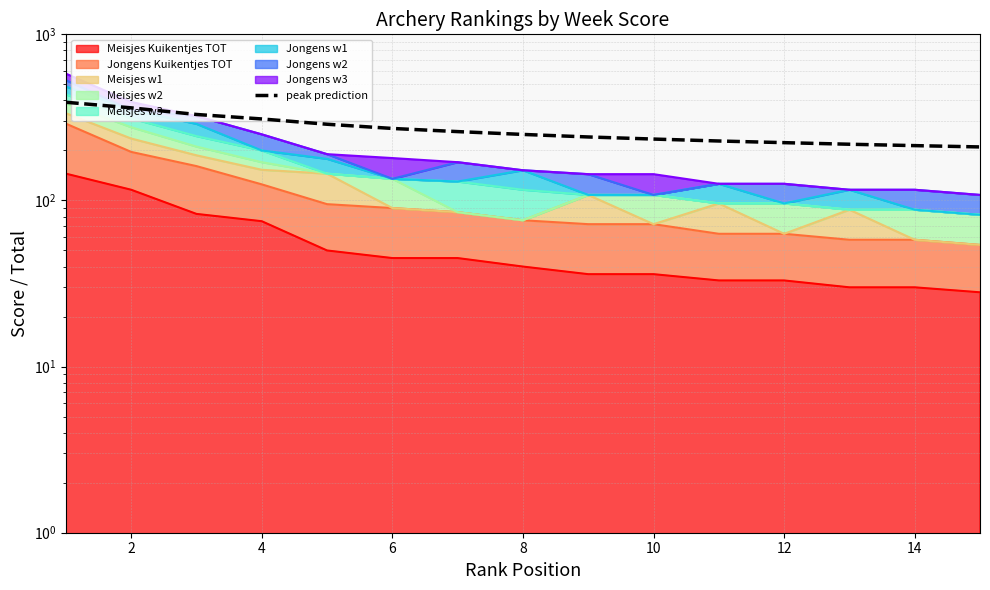

What is the difference between the maximum and minimum values?

180.0